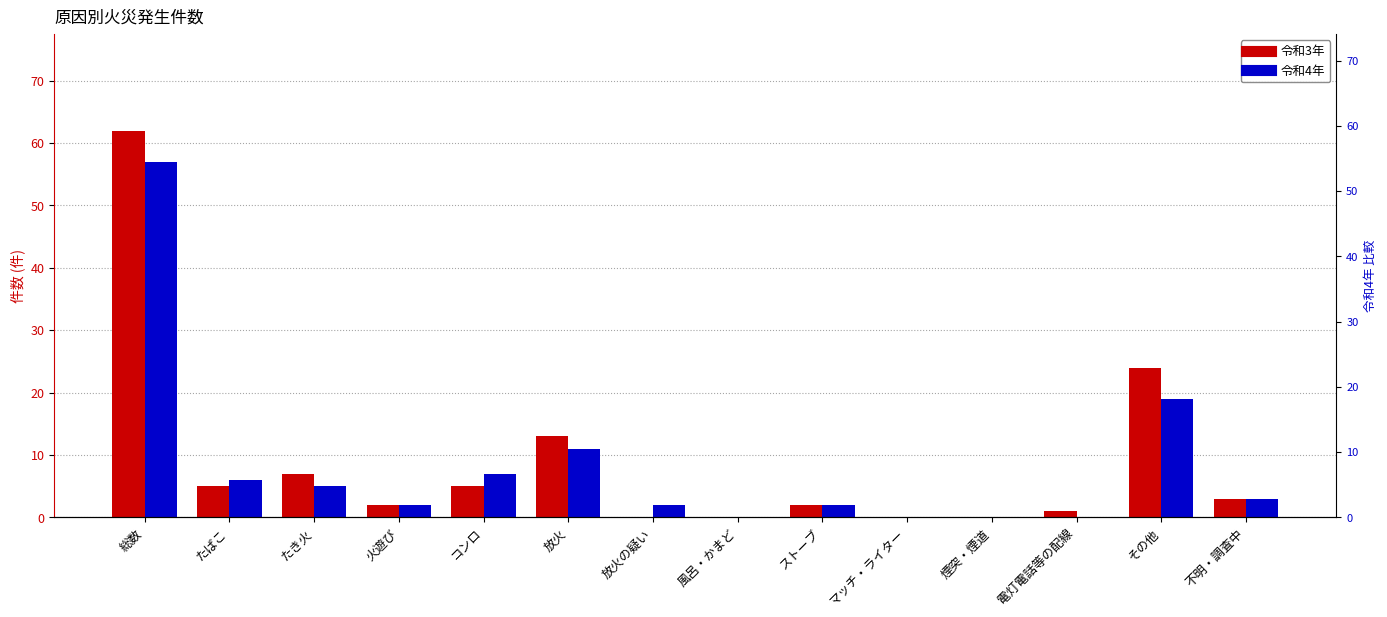

At which label is 令和3年 closest to 31?

その他